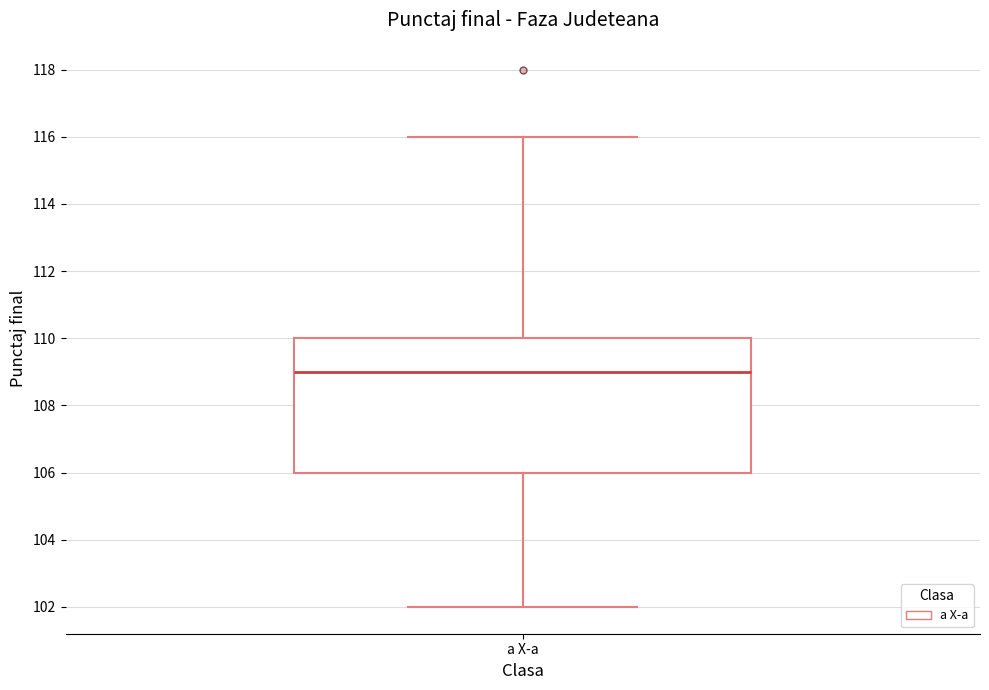

Read this box plot against the y-axis: the position of the median line, the range covered by the box, and the ends of both whiskers. The values are not printed on the chart, so give them approximately, as read against the axis.

median 109, box 106 to 110, whiskers 102 to 116